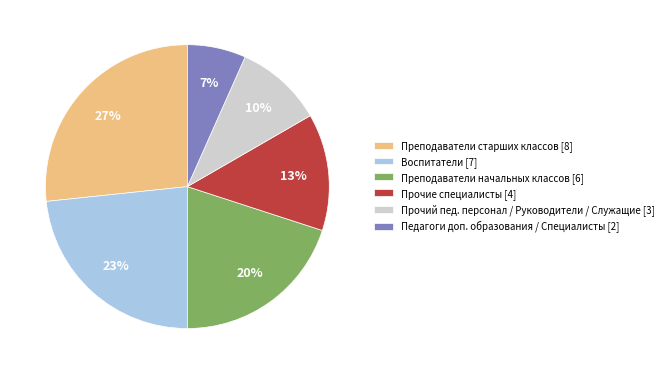

Do Преподаватели старших классов [8] and Прочие специалисты [4] together represent more than half of the pie?

No